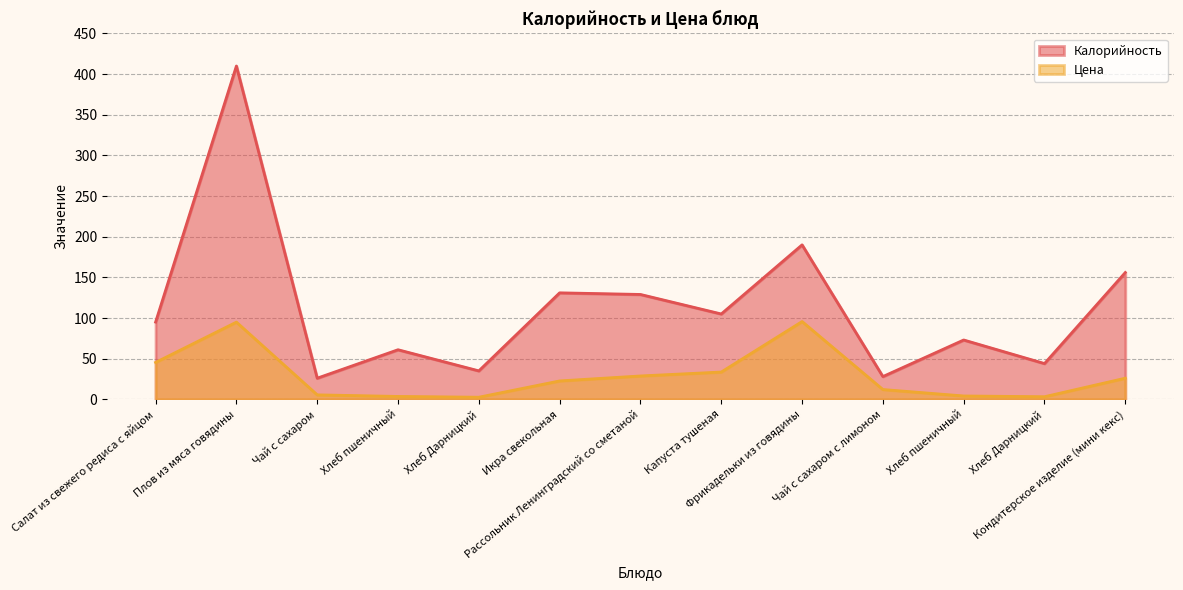

At which label does Цена first exceed 22?

Салат из свежего редиса с яйцом